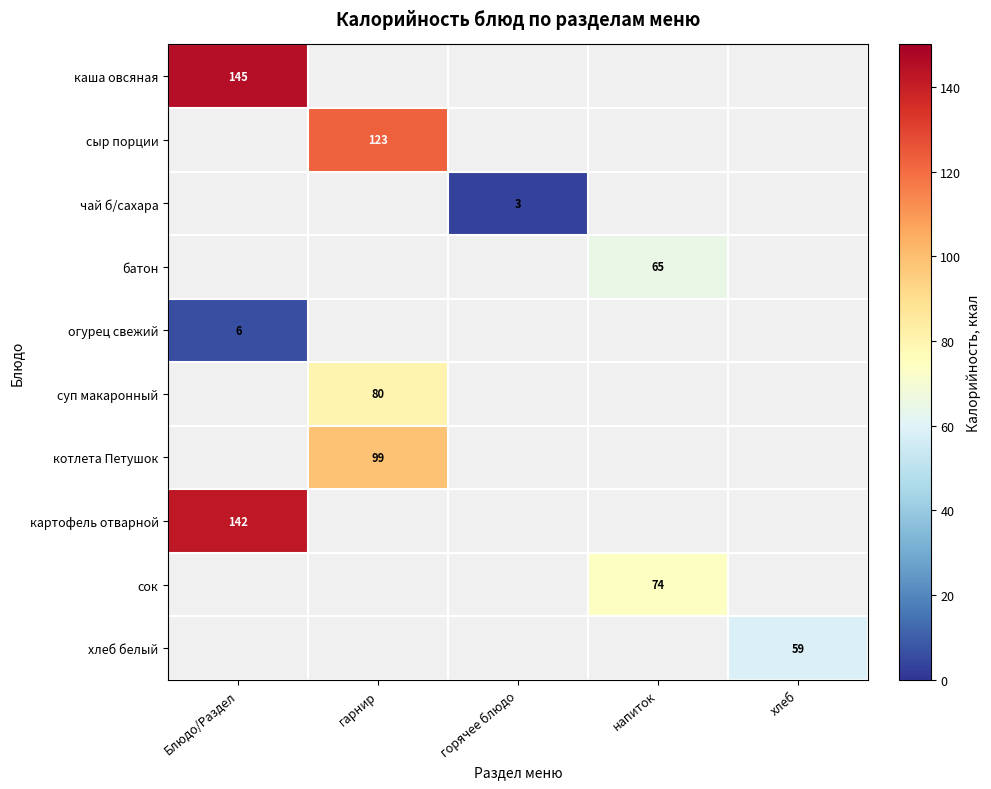

True or false: суп макаронный has a value of 23 at гарнир.

False